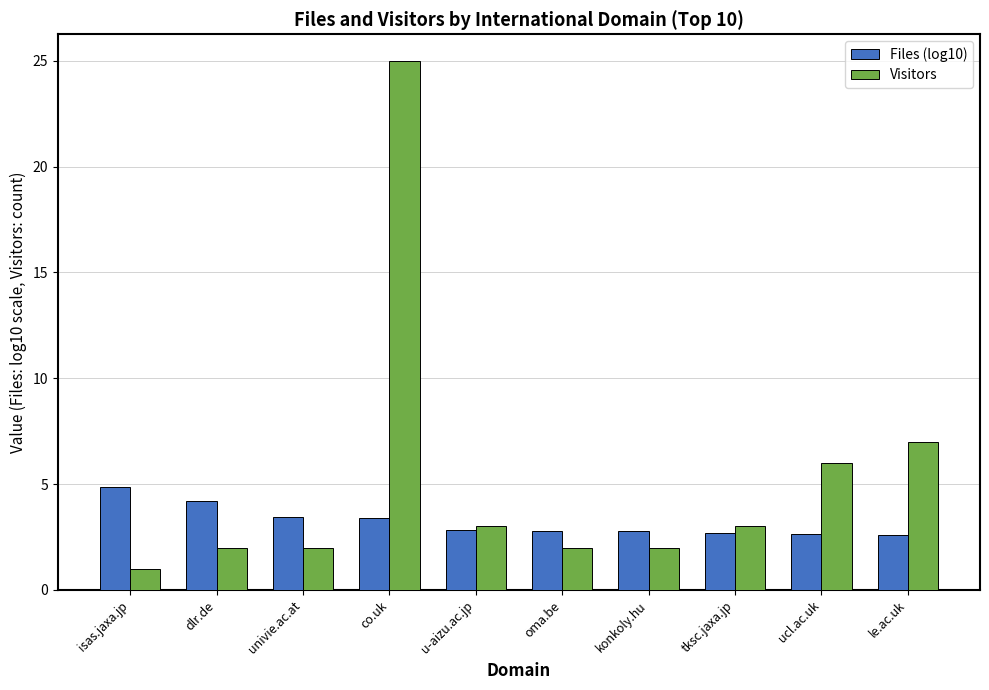

What is the value of the Files (log10) bar at the 3rd from the left?

3.5